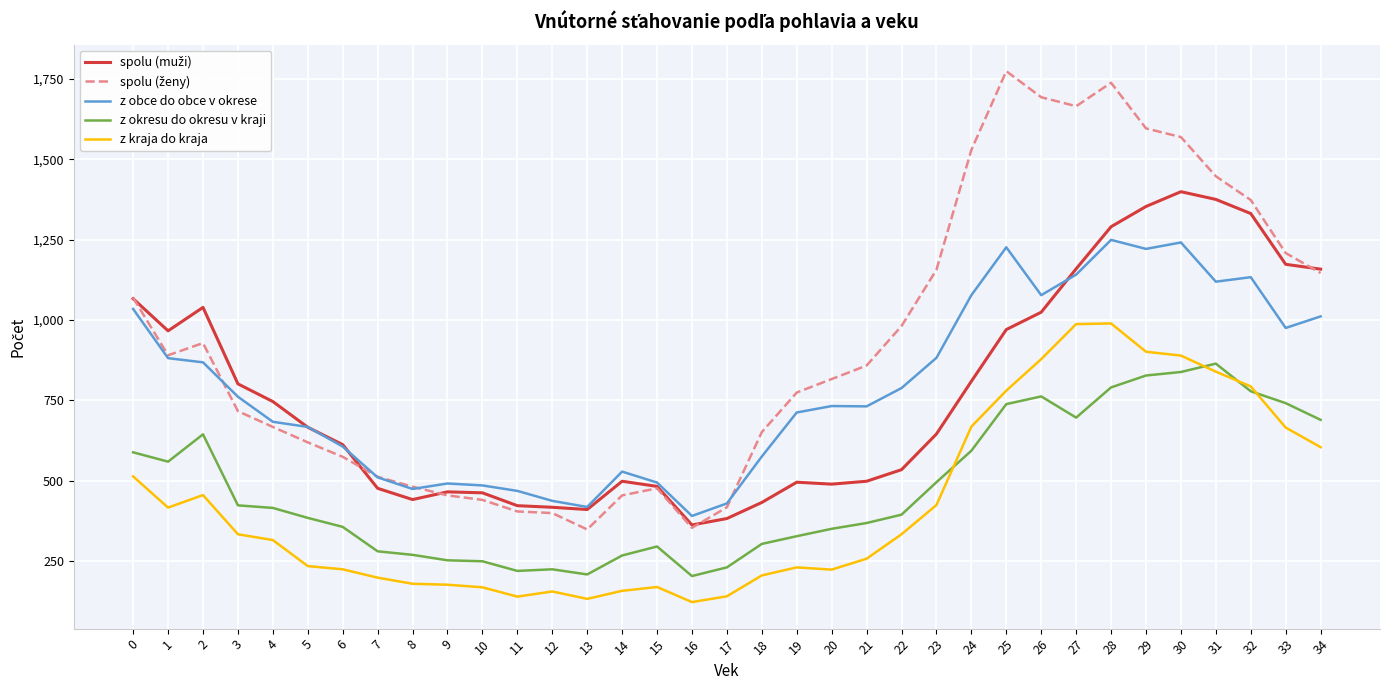

True or false: z okresu do okresu v kraji and z obce do obce v okrese intersect in this chart.

False